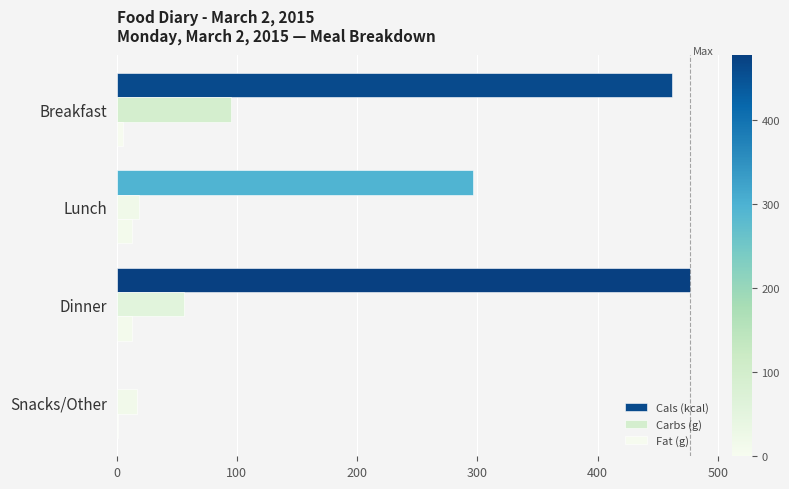

How many categories are shown in the chart?

4